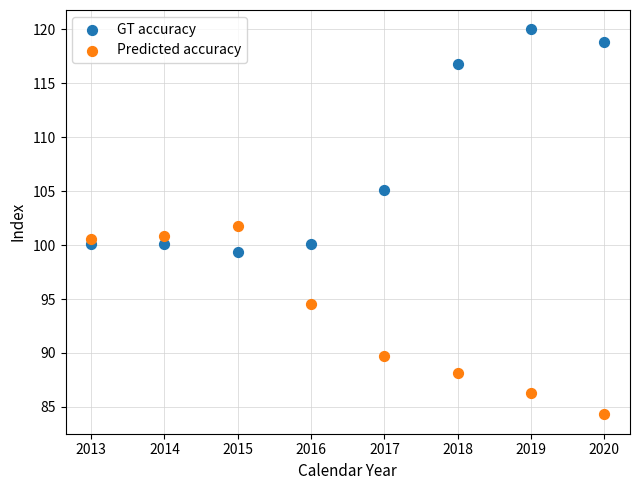

In the Predicted accuracy series, what Y value is closest to 93?

94.5